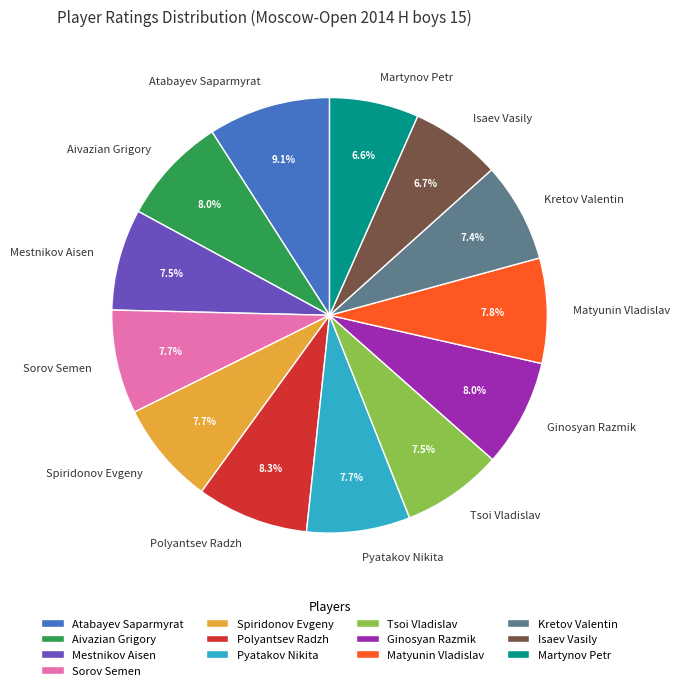

Is there any slice that represents more than half of the pie?

No